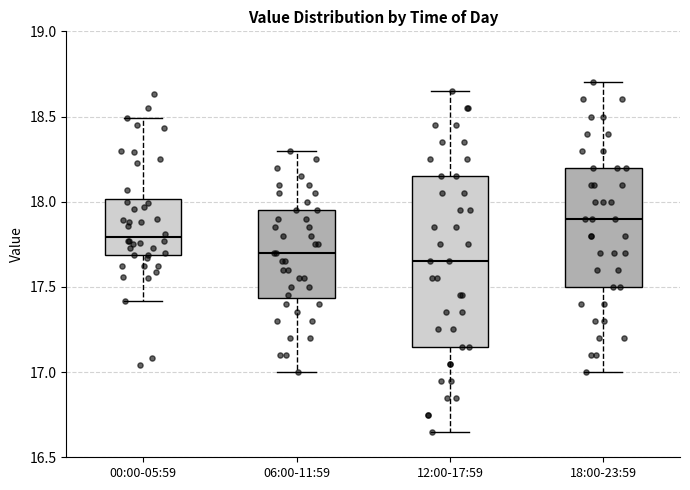

Where is the upper edge of the box for 12:00-17:59 on the y-axis? The values are not printed on the chart, so give them approximately, as read against the axis.

18.15